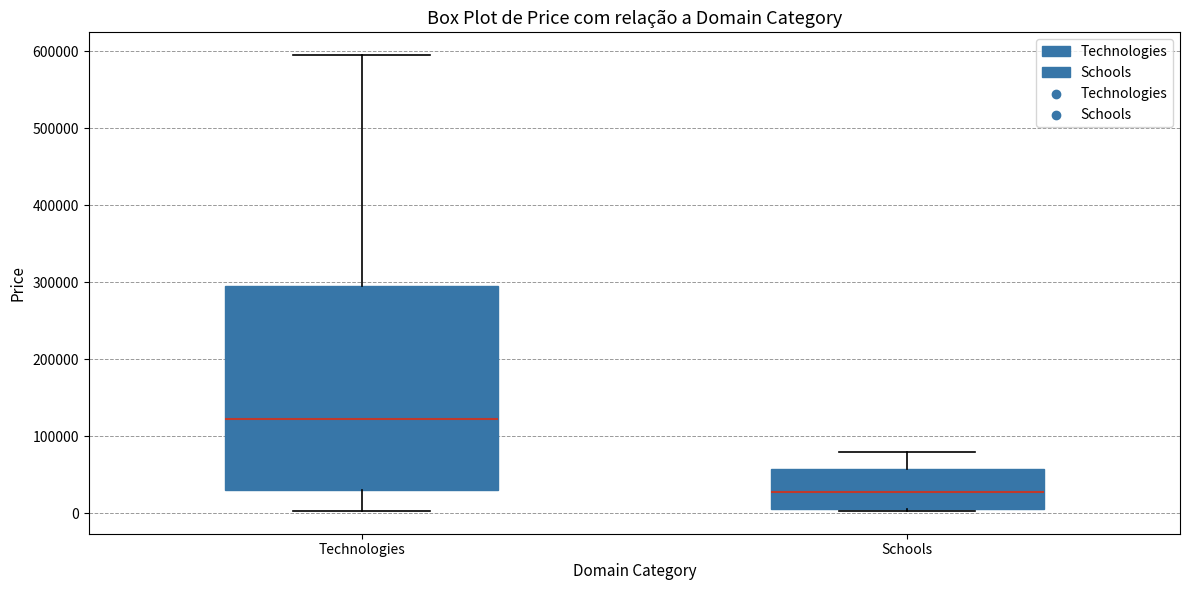

Where does the median line of the box for Technologies sit on the y-axis? The values are not printed on the chart, so give them approximately, as read against the axis.

120000